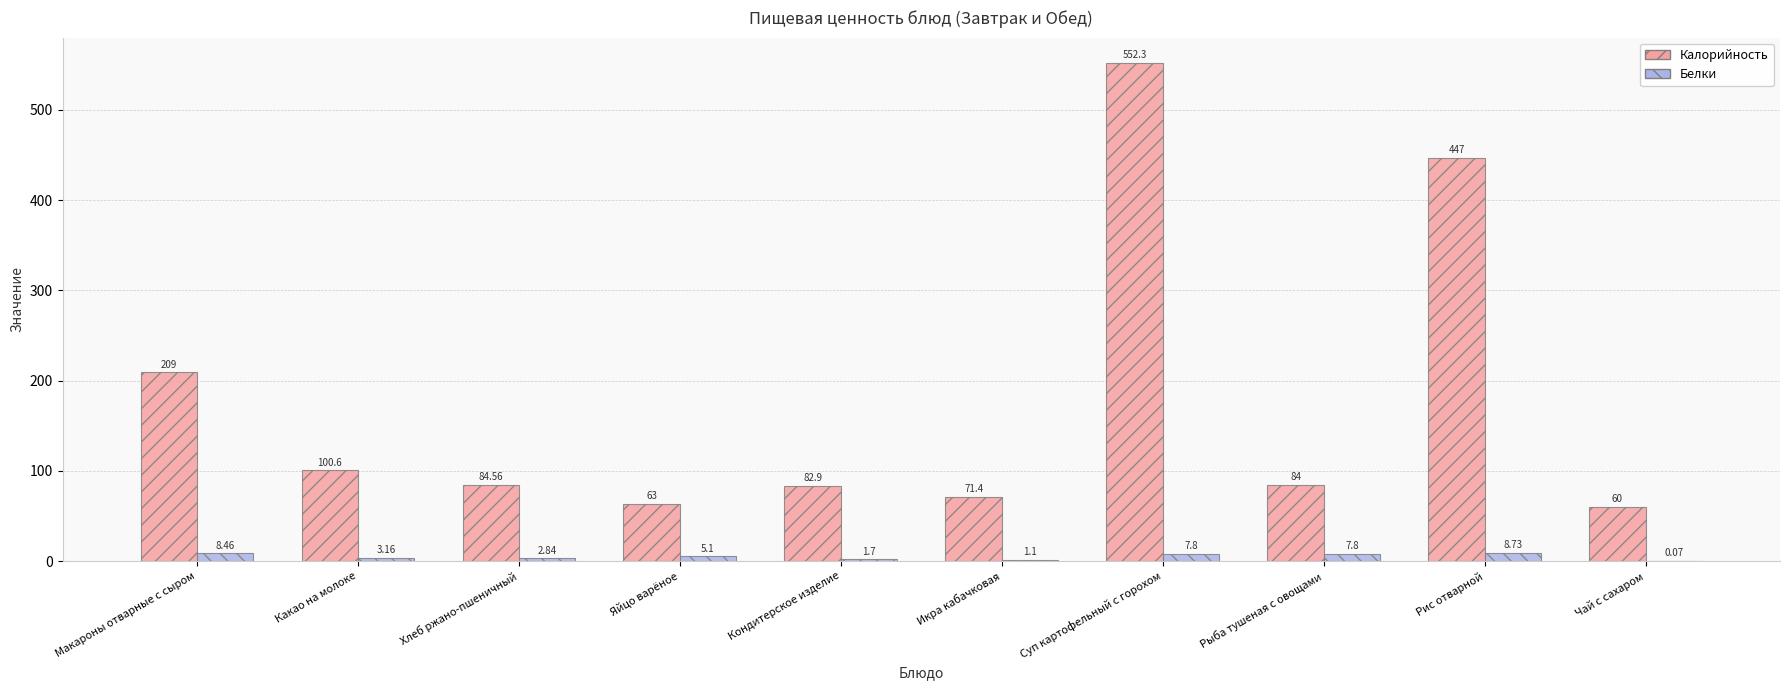

Where is Белки nearest to the value 4?

Какао на молоке